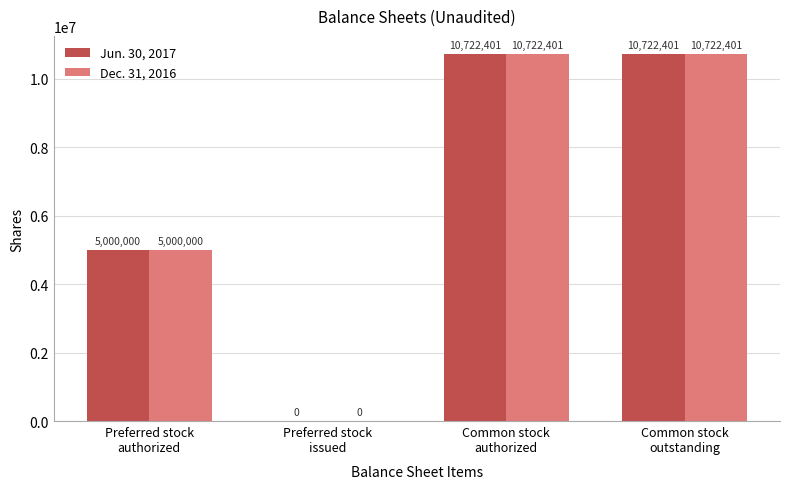

What is the total value across all series at Preferred stock
authorized?

10000000